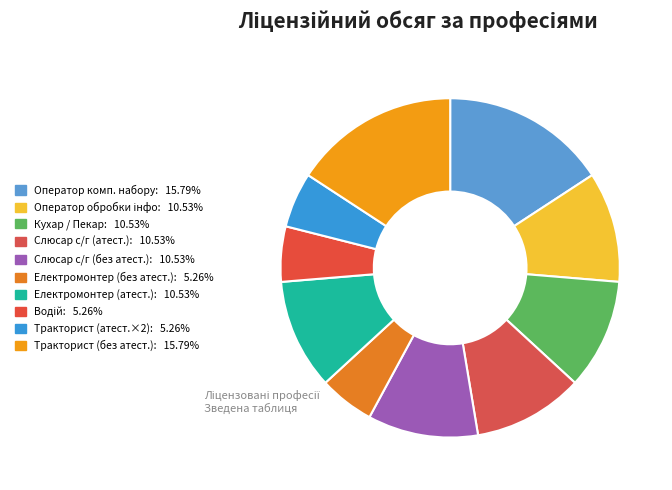

How many slices are in this pie chart?

10